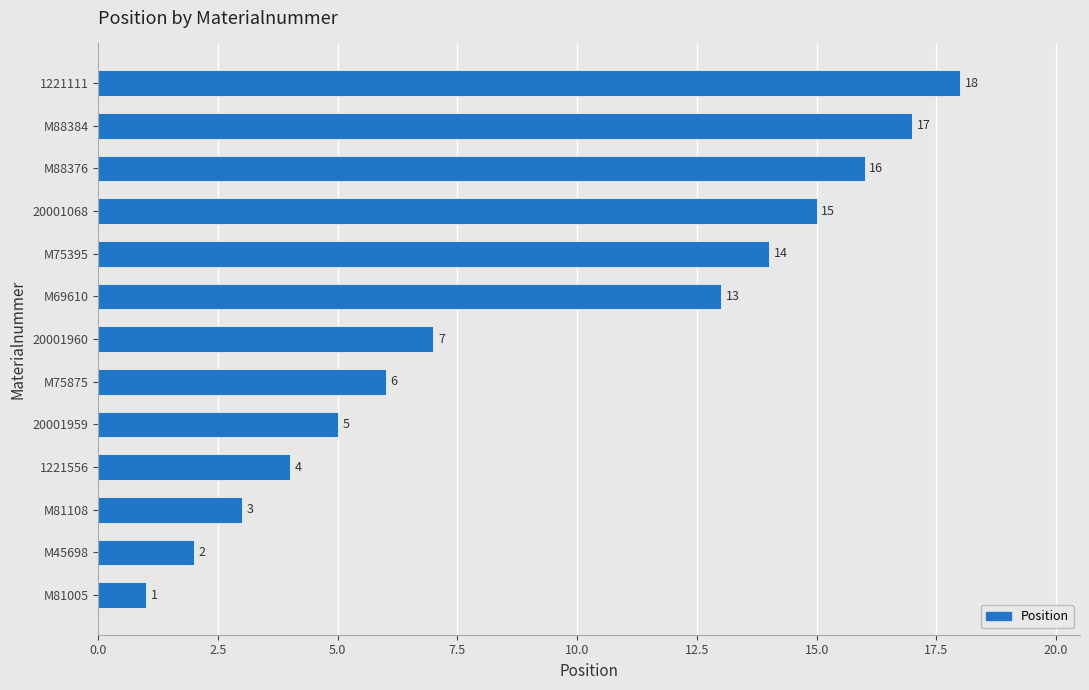

How many values are below 7?

6